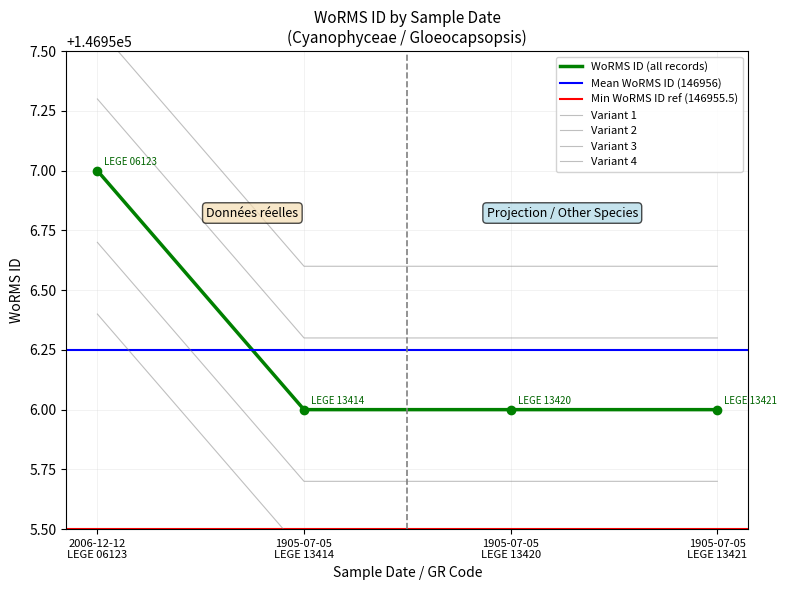

What is the label of the 2nd point from the right?

1905-07-05 LEGE 13420